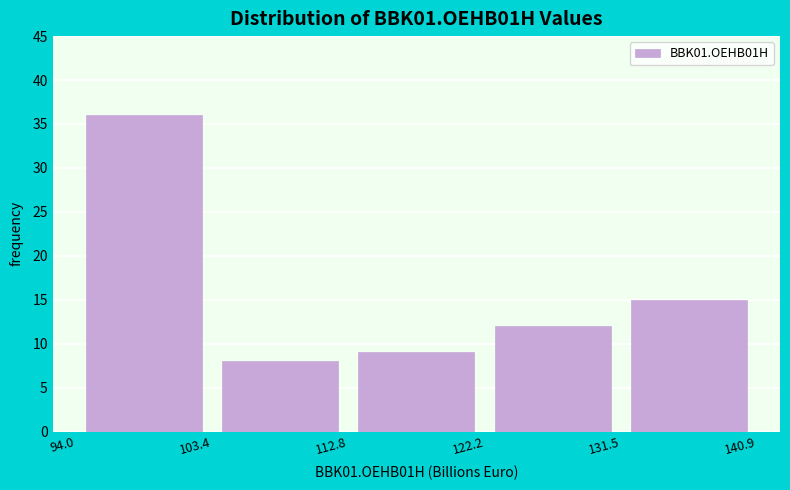

Reading left to right, transcribe this chart: for each bar, give the range it covers on the x-axis and its height. The values are not printed on the chart, so give them approximately, as read against the axis.

94.0 to 103.4: 36
103.4 to 112.8: 8
112.8 to 122.2: 9
122.2 to 131.5: 12
131.5 to 140.9: 15